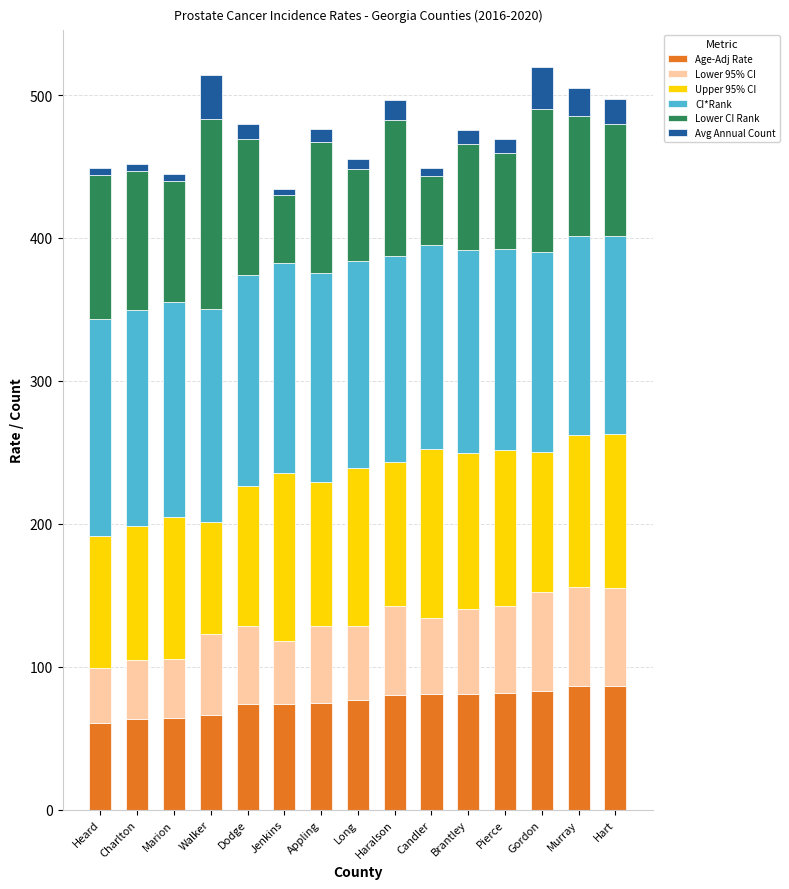

What is the difference between the maximum and minimum values in the Age-Adj Rate series?

25.8